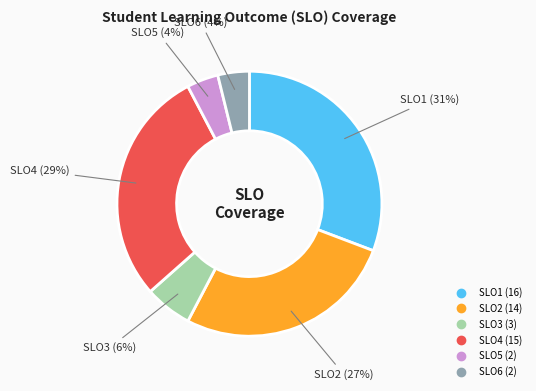

Count the number of slices in the pie.

6